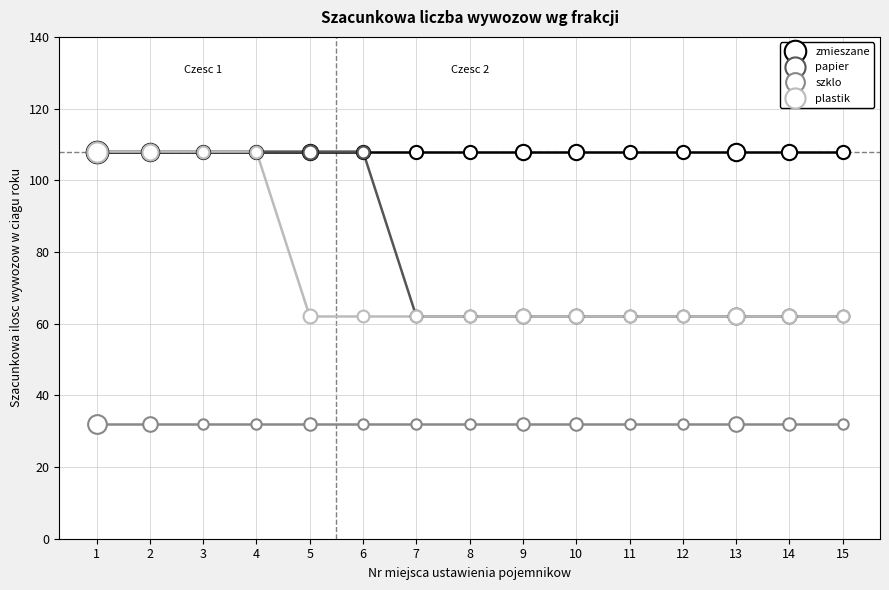

True or false: papier and plastik cross at least once.

False